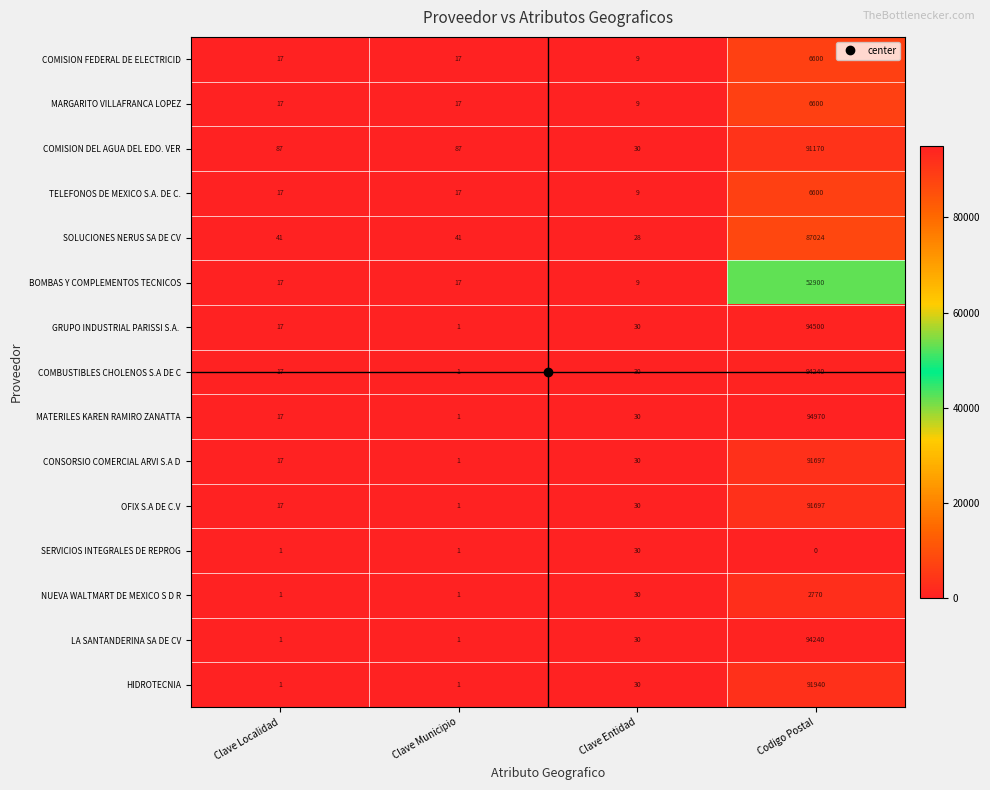

At how many categories does at least one series exceed 4927?

1